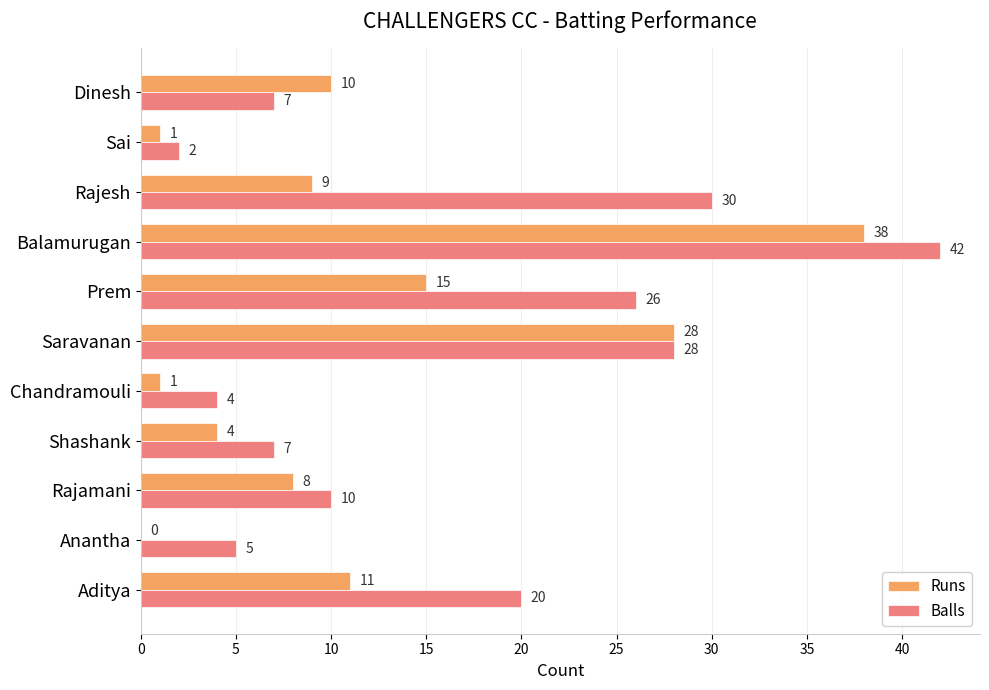

The value of Runs at Chandramouli is 1. True or false?

True